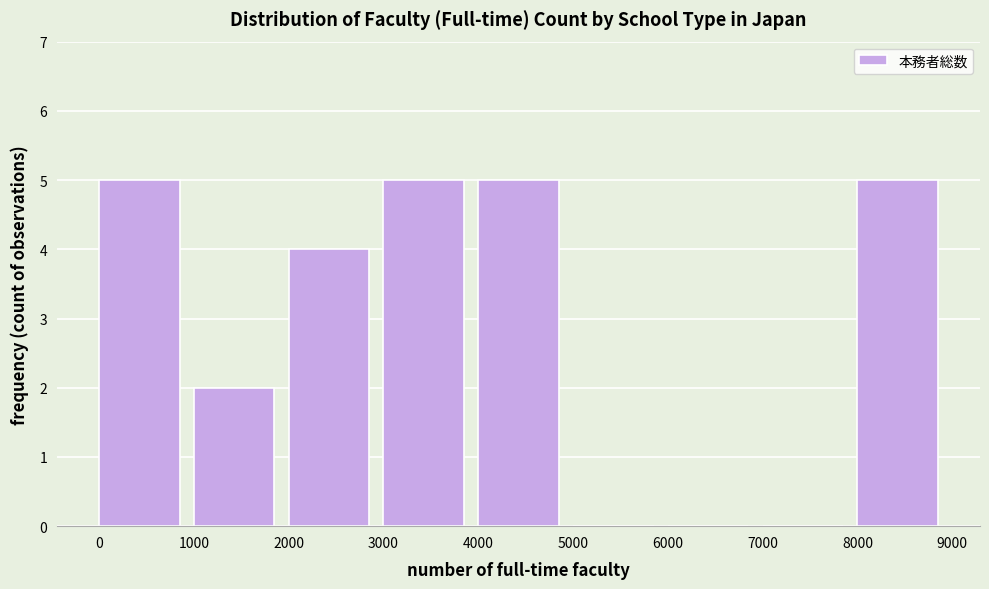

Reading left to right, list every bar in this chart as the range it spans on the x-axis followed by its height. The values are not printed on the chart, so give them approximately, as read against the axis.

0 to 1000: 5
1000 to 2000: 2
2000 to 3000: 4
3000 to 4000: 5
4000 to 5000: 5
5000 to 6000: 0
6000 to 7000: 0
7000 to 8000: 0
8000 to 9000: 5